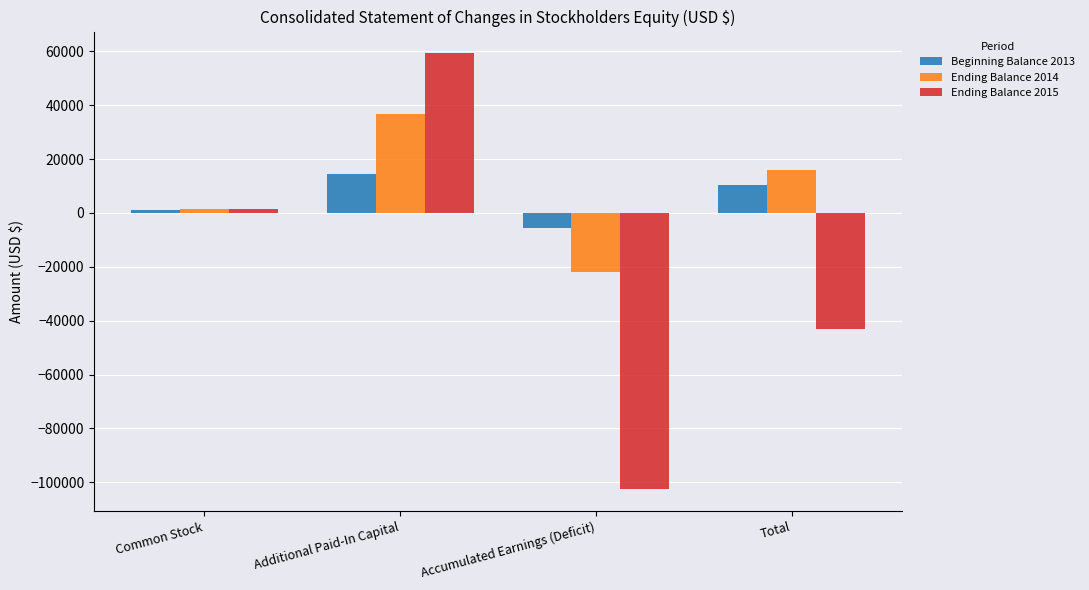

How many values in the Ending Balance 2014 series are below 15775?

2